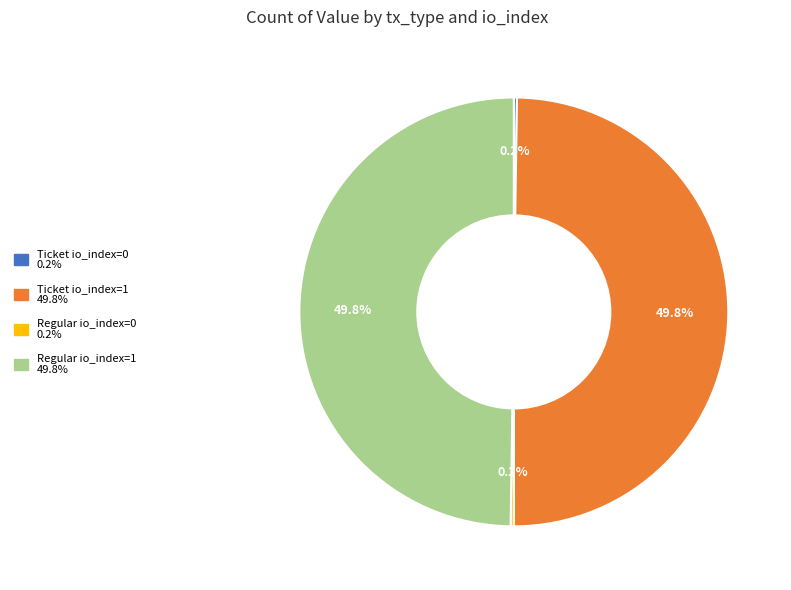

Approximately how many times larger is the value at Ticket io_index=1 compared to Regular io_index=1?

1.0